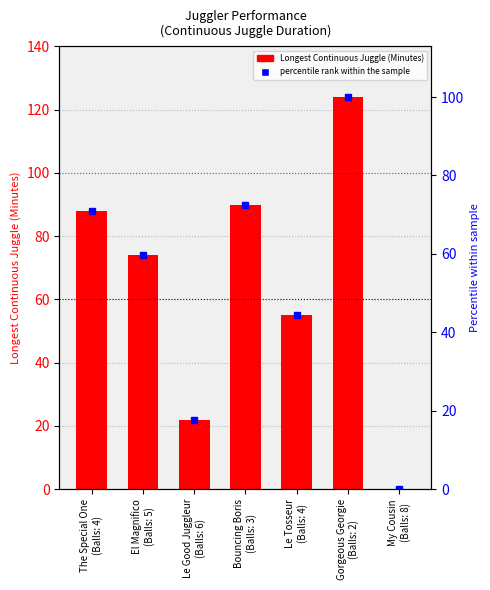

Reading left to right, list all the values displayed in this chart.

88	74	22	90	55	124	0